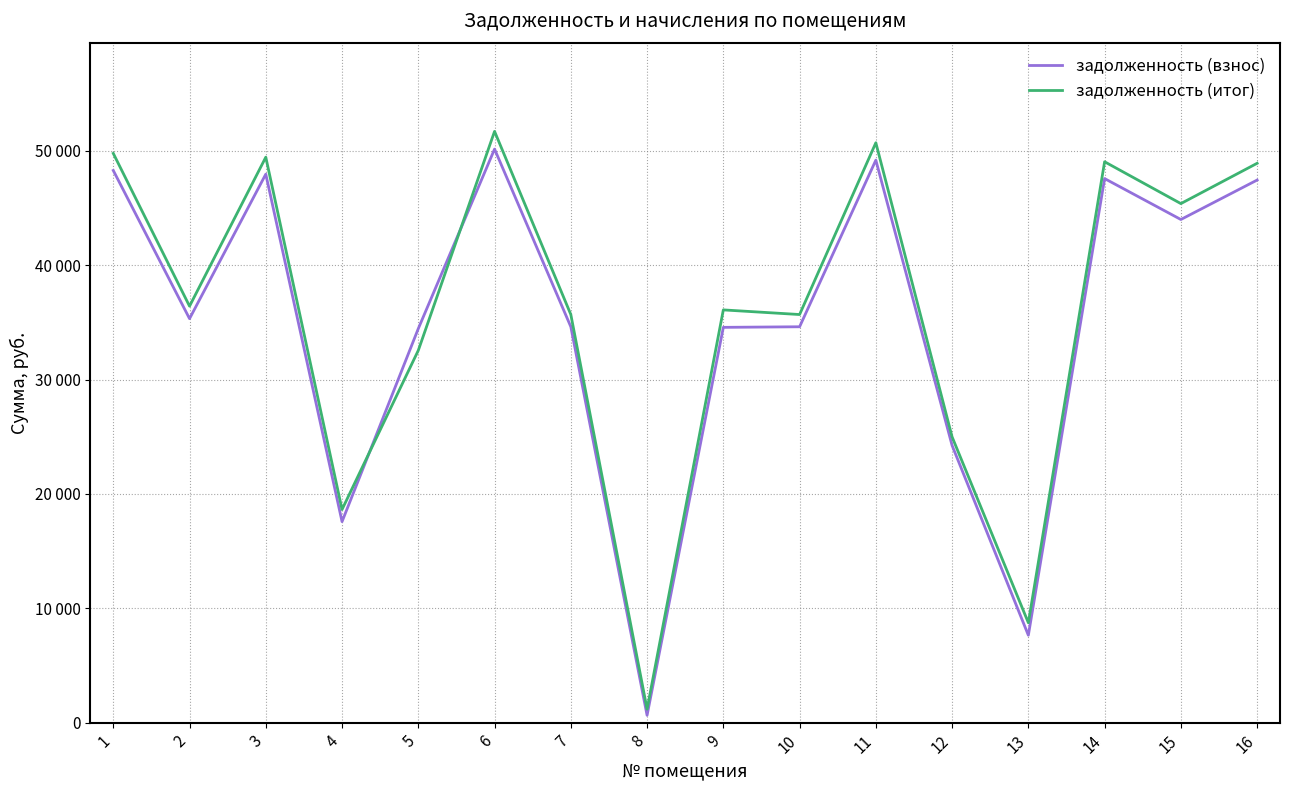

List the series in order of their peak value, highest first.

задолженность (итог), задолженность (взнос)